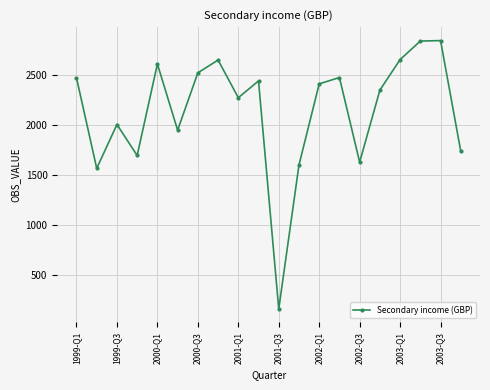

What is the sum of all values?

42901